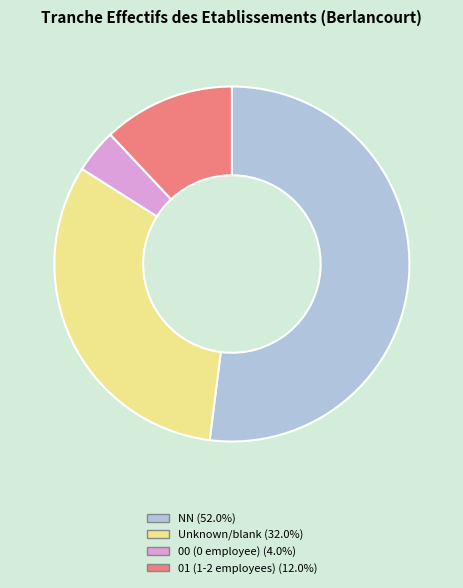

Is the sum of NN (52.0%) and Unknown/blank (32.0%) greater than half?

Yes